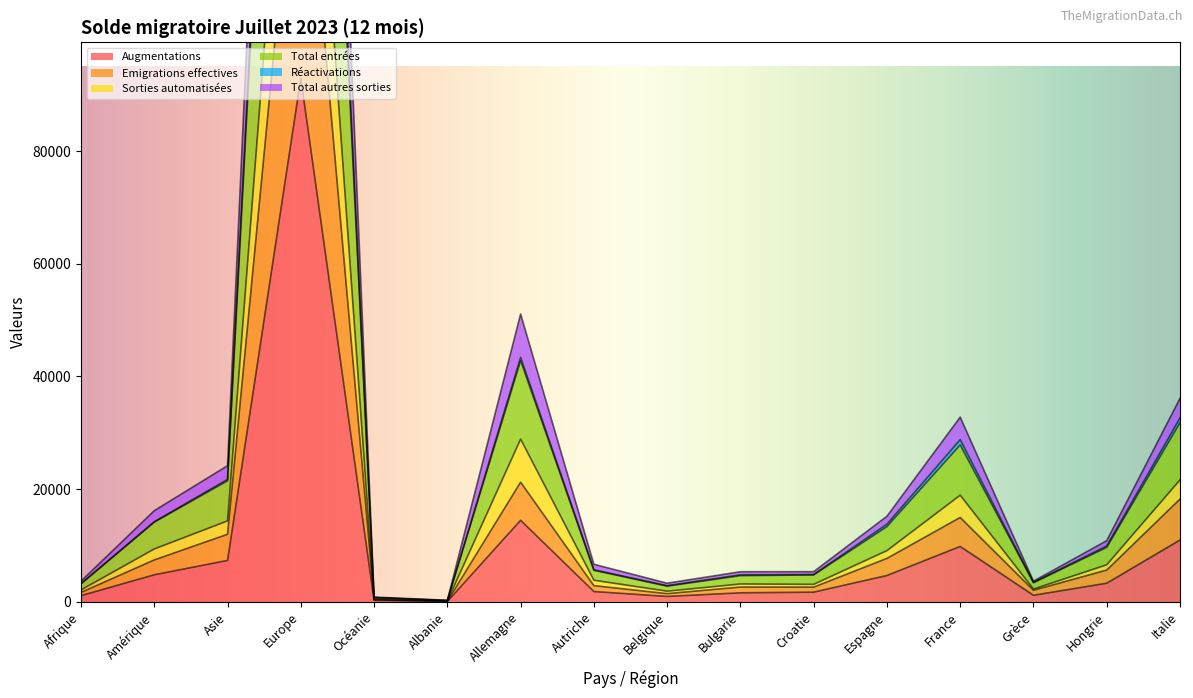

Where is Augmentations nearest to the value 46513?

Allemagne